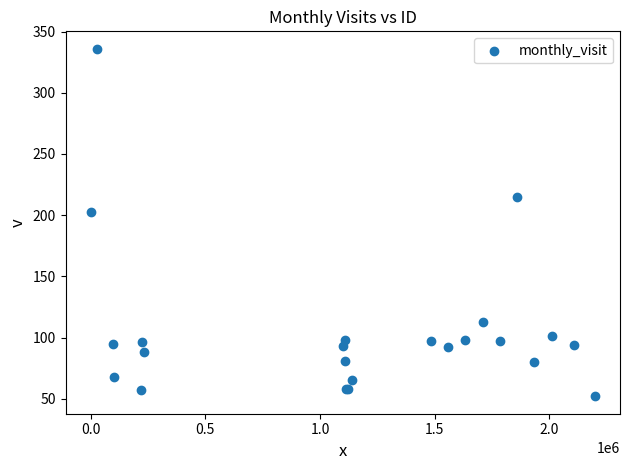

What Y value in the scatter plot is closest to 194?

203